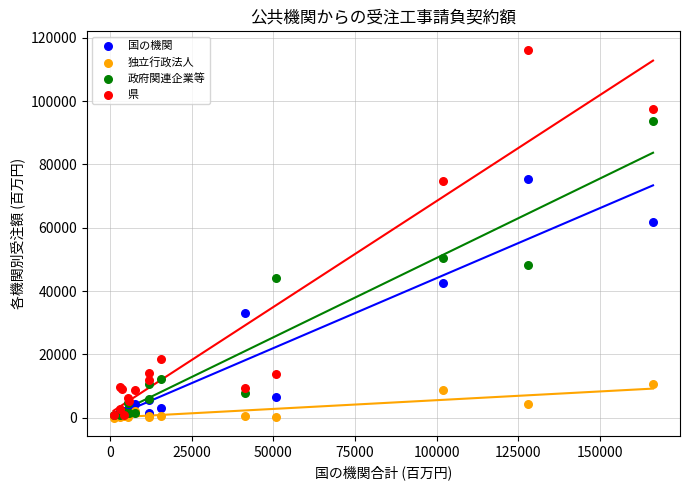

In the 県 series, what Y value is closest to 58556?

74776